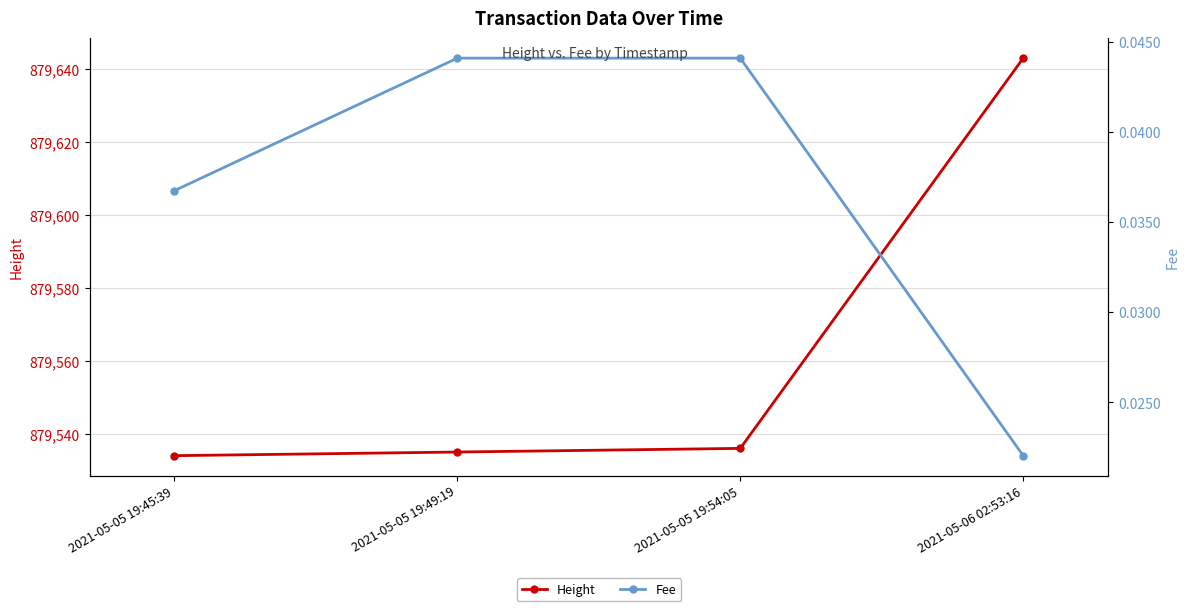

What position from the left is 2021-05-05 19:49:19?

2